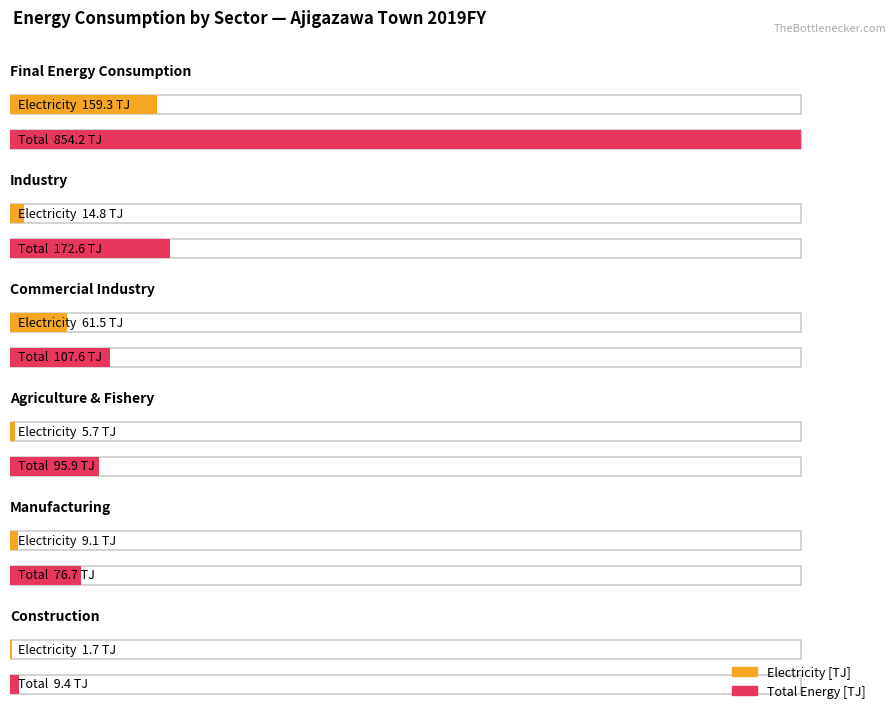

At which category is the sum across all series the highest?

Final Energy Consumption